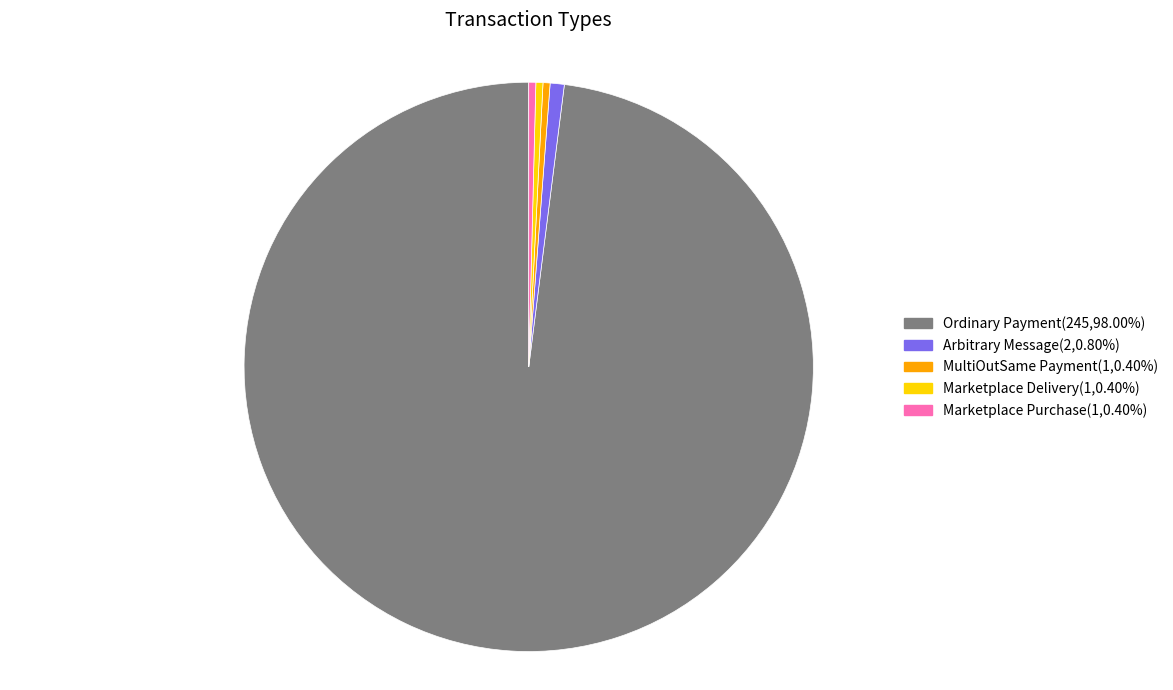

Combined, do Ordinary Payment and Marketplace Delivery account for over 50%?

Yes